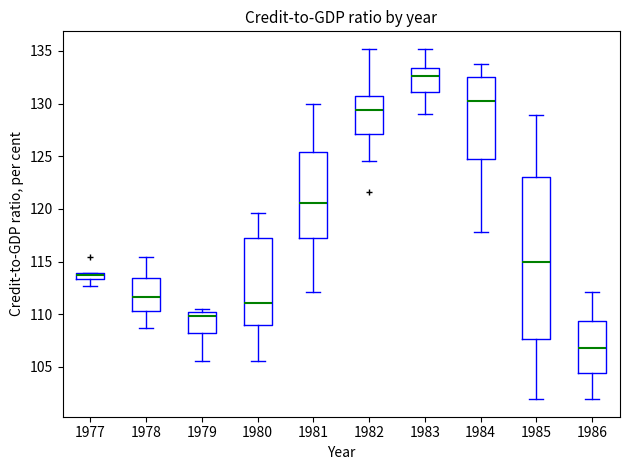

Which box's median line is the highest?

1983